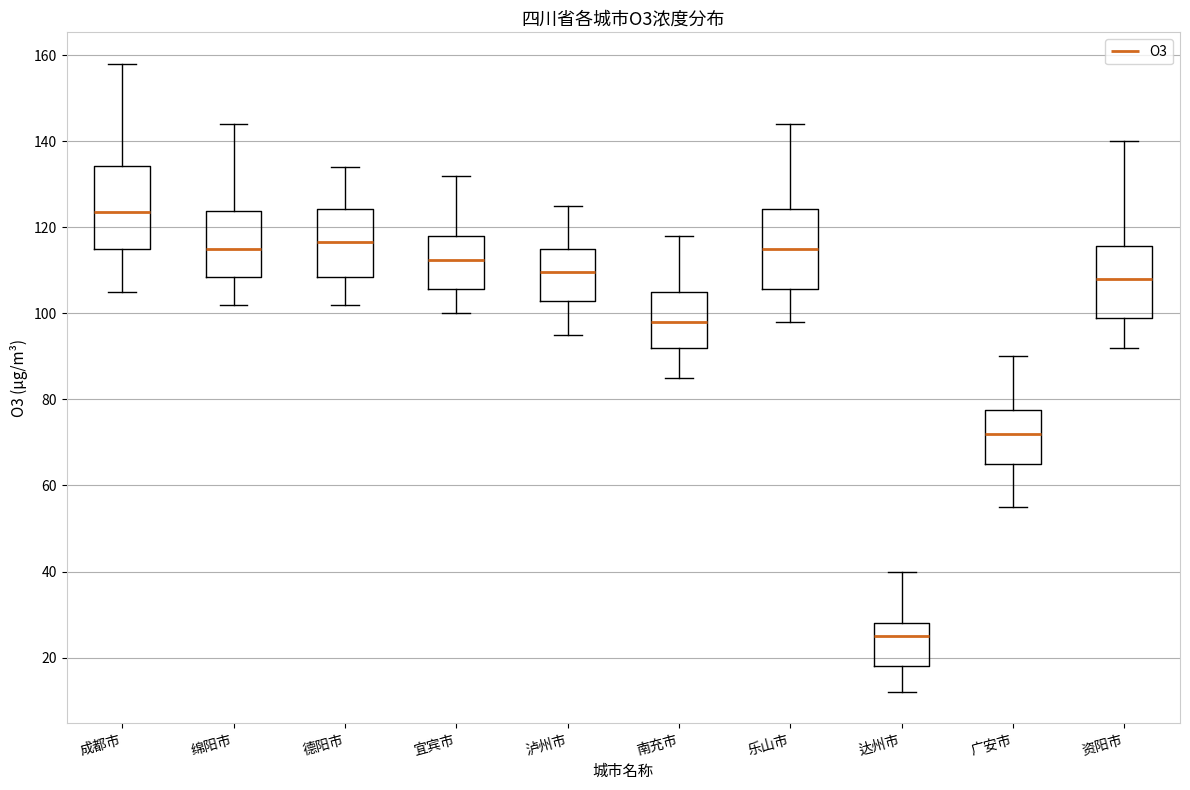

Reading left to right, transcribe this box plot: for each box, give where its median line is, the range the box spans, and where its two whiskers end, as read against the y-axis. The values are not printed on the chart, so give them approximately, as read against the axis.

成都市: median 124, box 116 to 134, whiskers 106 to 158
绵阳市: median 116, box 108 to 124, whiskers 102 to 144
德阳市: median 116, box 108 to 124, whiskers 102 to 134
宜宾市: median 112, box 106 to 118, whiskers 100 to 132
泸州市: median 110, box 102 to 116, whiskers 96 to 126
南充市: median 98, box 92 to 106, whiskers 86 to 118
乐山市: median 116, box 106 to 124, whiskers 98 to 144
达州市: median 26, box 18 to 28, whiskers 12 to 40
广安市: median 72, box 66 to 78, whiskers 56 to 90
资阳市: median 108, box 100 to 116, whiskers 92 to 140